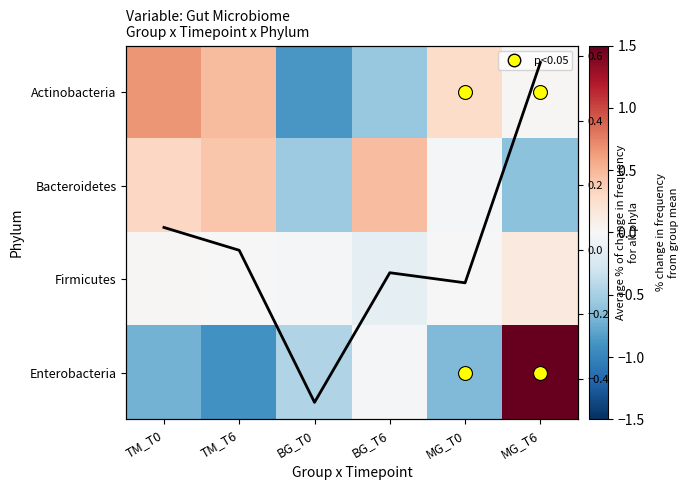

The Firmicutes series shows -0.1 at BG_T6. True or false?

True